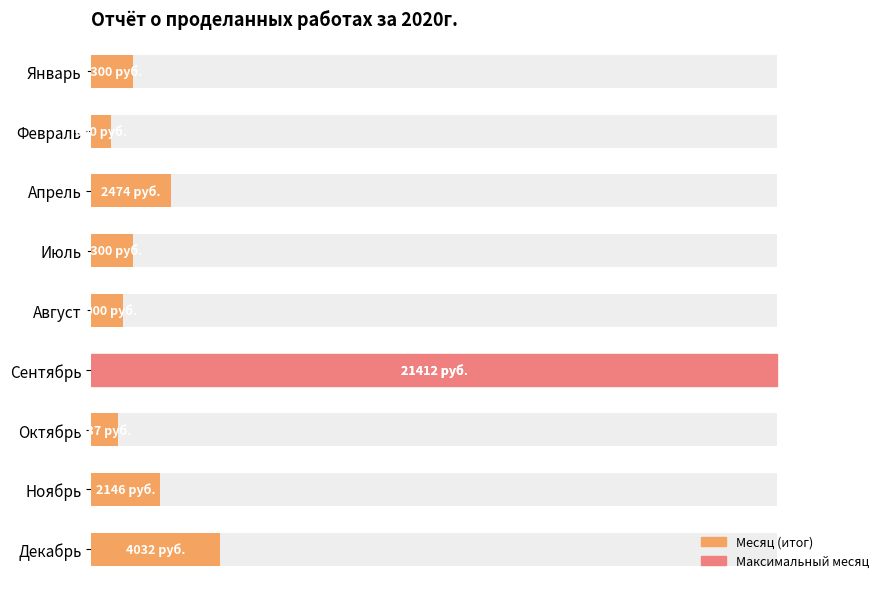

Which has a higher value, Август or Ноябрь?

Ноябрь